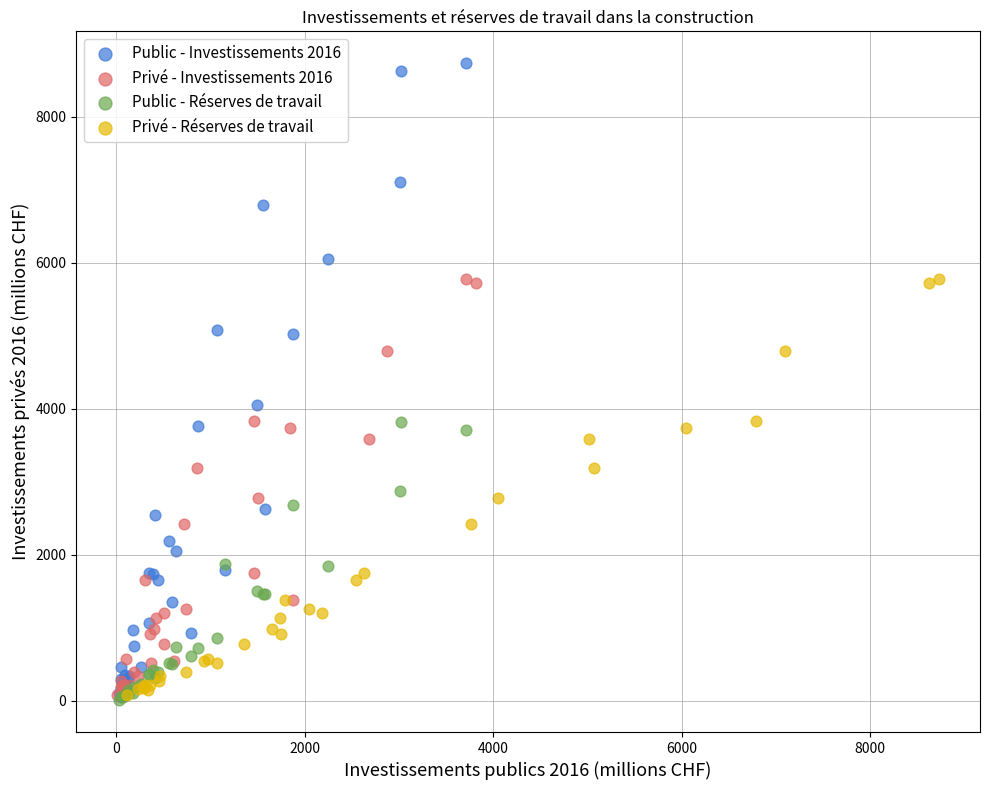

Which series contains the highest Y value?

Public - Investissements 2016